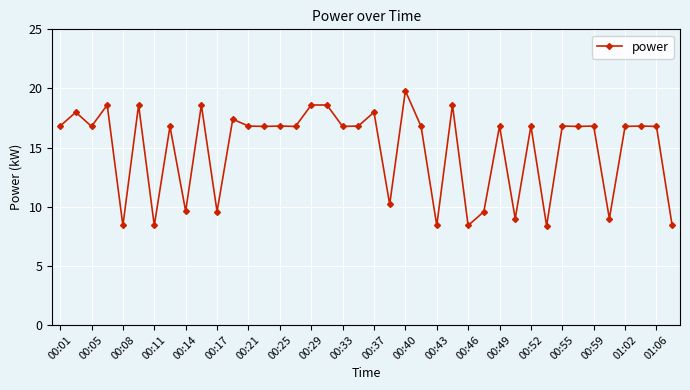

True or false: there are more than 2 points higher than both neighbors.

True